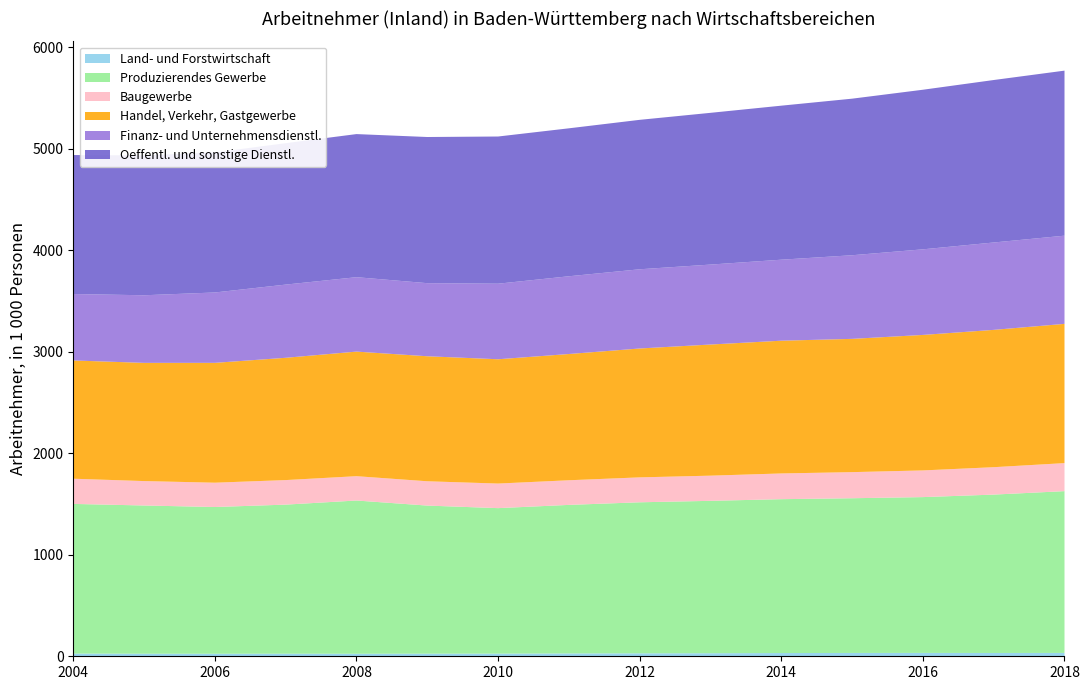

Reading left to right, what are all the values shown in this chart?

Land- und Forstwirtschaft: 2004=26.5	2005=25.1	2006=24.8	2007=25.3	2008=24.7	2009=25.6	2010=26.0	2011=27.9	2012=29.1	2013=30.0	2014=31.7	2015=32.8	2016=33.2	2017=32.5	2018=33.1
Produzierendes Gewerbe: 2004=1474.0	2005=1460.0	2006=1445.3	2007=1468.4	2008=1509.4	2009=1458.6	2010=1433.0	2011=1463.1	2012=1487.4	2013=1500.9	2014=1515.5	2015=1523.8	2016=1534.5	2017=1559.9	2018=1593.3
Baugewerbe: 2004=248.1	2005=240.4	2006=239.5	2007=241.7	2008=239.6	2009=239.4	2010=242.1	2011=242.6	2012=245.4	2013=247.9	2014=253.3	2015=257.0	2016=262.8	2017=269.8	2018=276.0
Handel, Verkehr, Gastgewerbe: 2004=1164.7	2005=1164.2	2006=1180.3	2007=1204.3	2008=1227.0	2009=1231.1	2010=1224.1	2011=1243.4	2012=1269.3	2013=1291.5	2014=1307.5	2015=1312.5	2016=1334.4	2017=1352.4	2018=1371.4
Finanz- und Unternehmensdienstl.: 2004=654.3	2005=665.9	2006=693.1	2007=720.9	2008=732.9	2009=719.9	2010=744.1	2011=765.7	2012=780.1	2013=787.3	2014=797.7	2015=823.6	2016=843.0	2017=860.6	2018=868.5
Oeffentl. und sonstige Dienstl.: 2004=1368.8	2005=1377.4	2006=1379.0	2007=1392.7	2008=1409.3	2009=1439.5	2010=1449.6	2011=1457.1	2012=1471.8	2013=1494.5	2014=1516.9	2015=1542.0	2016=1571.8	2017=1600.1	2018=1625.4